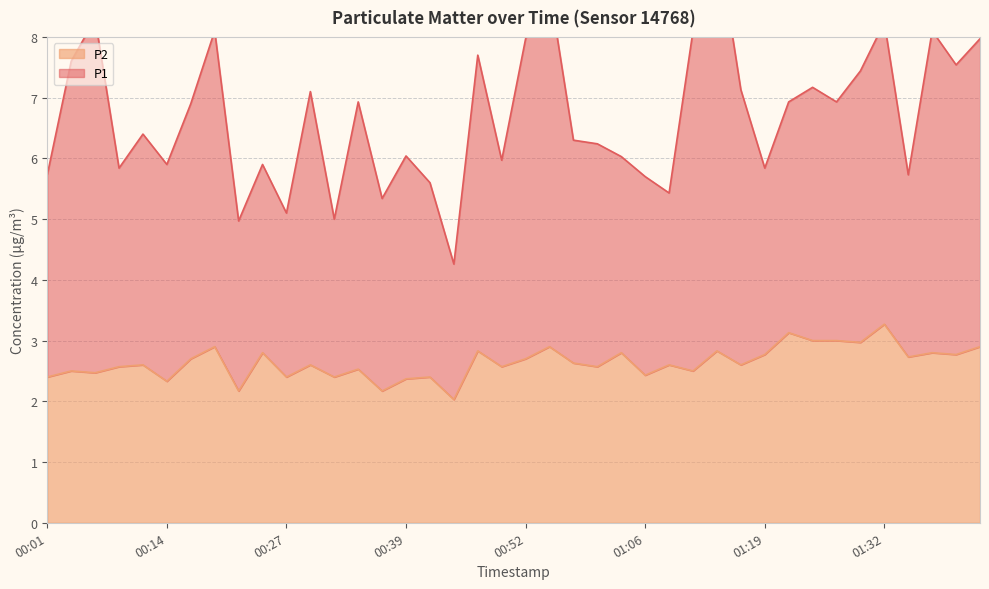

What is the label of the 18th point from the right?

00:58